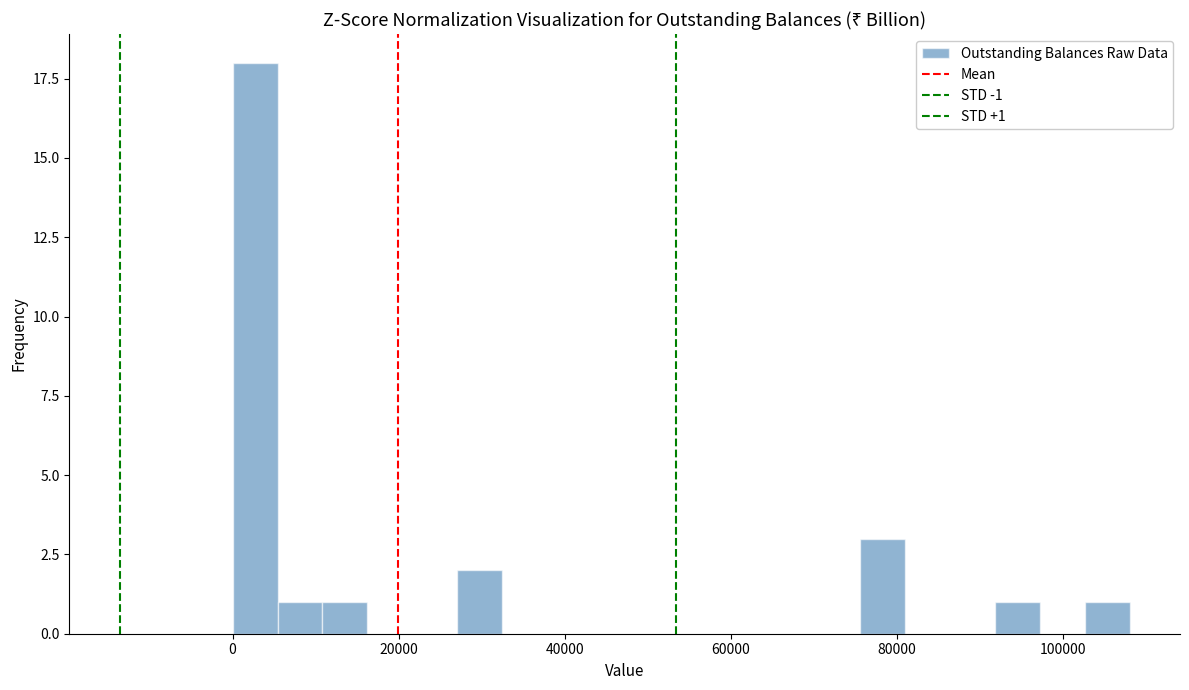

Around what value on the x-axis is the tallest bar? Give the approximate position of its centre, as read against the axis.

2000